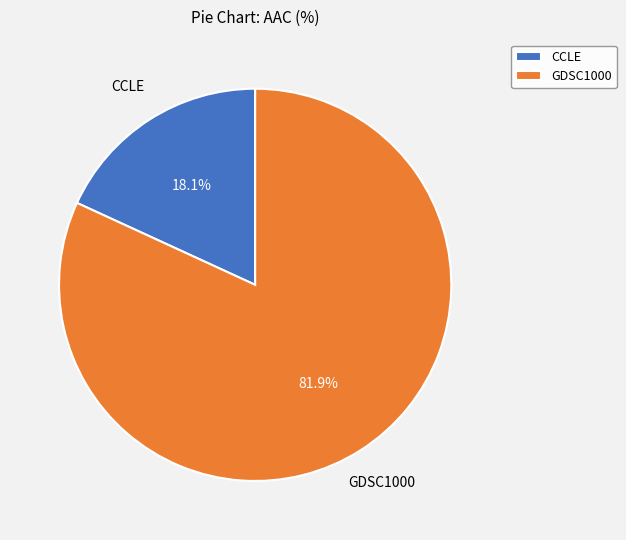

What percentage is NOT represented by CCLE?

81.9%